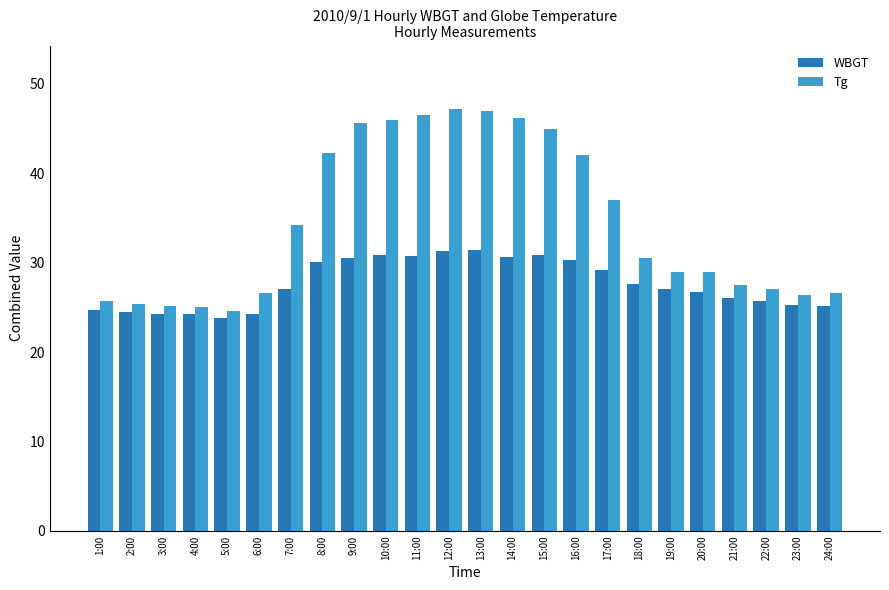

List the series in order of their overall mean, highest first.

Tg, WBGT